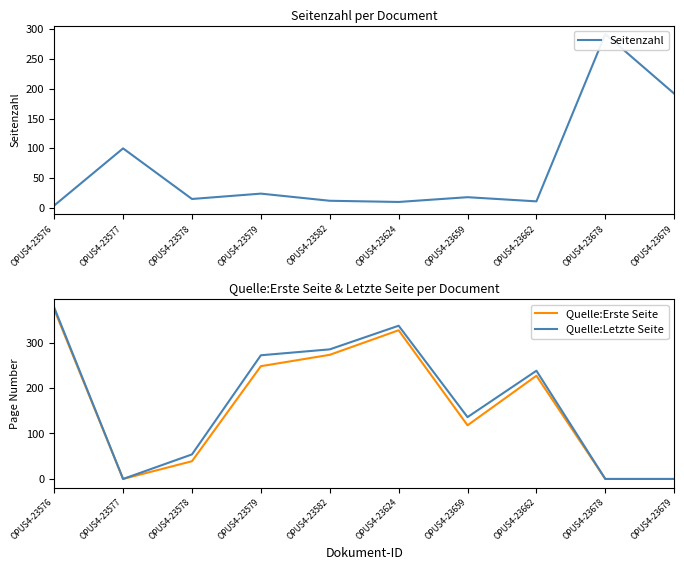

How many categories are shown in the chart?

10